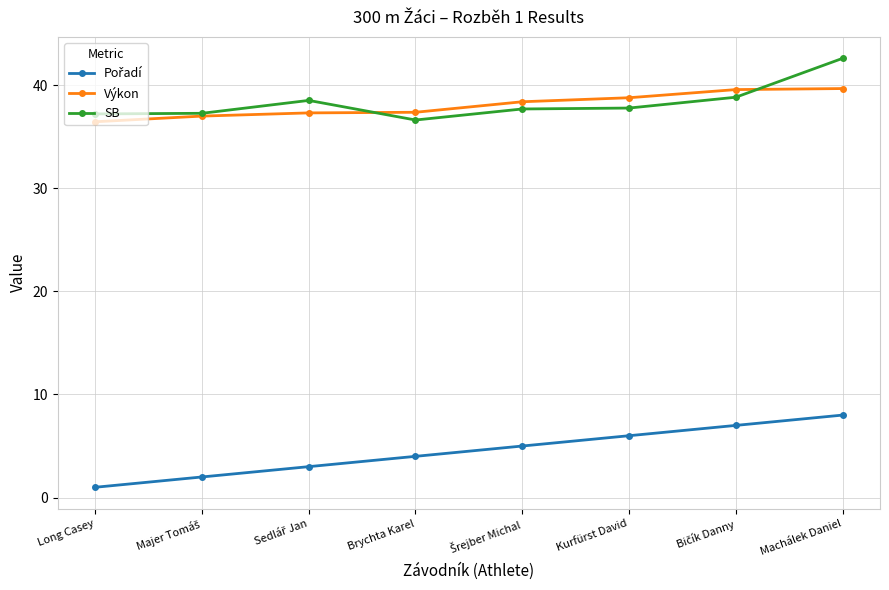

The value of SB at Machálek Daniel is 64.6. True or false?

False